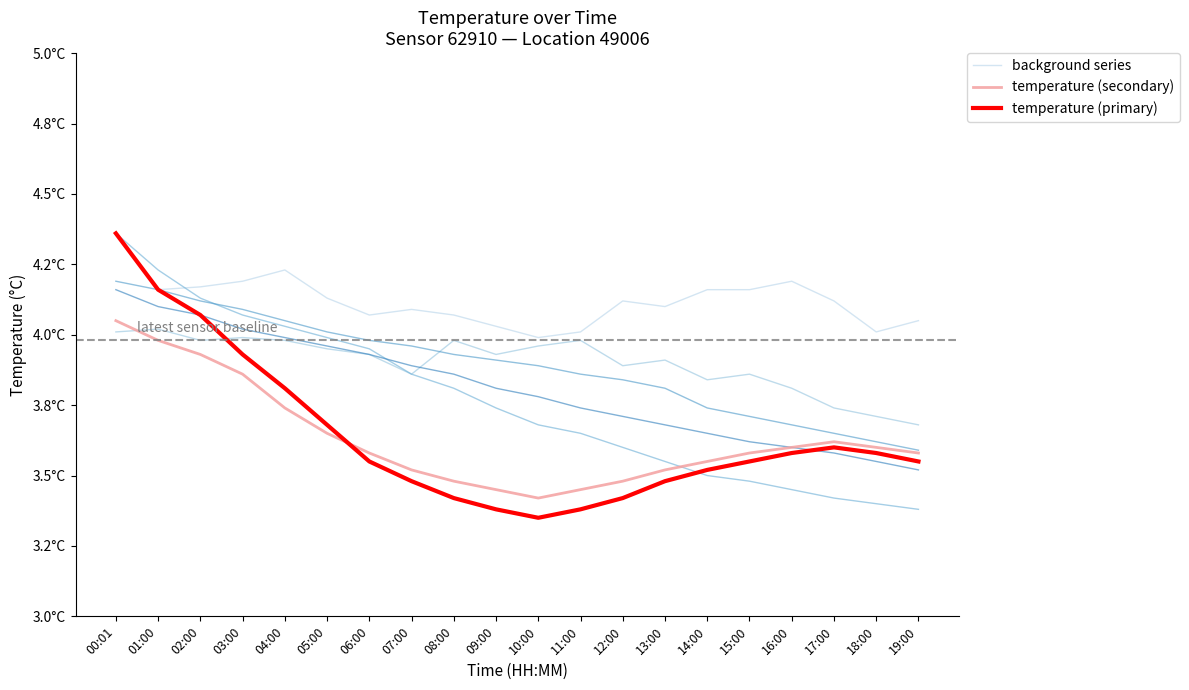

True or false: background series and temperature (primary) cross at least once.

False